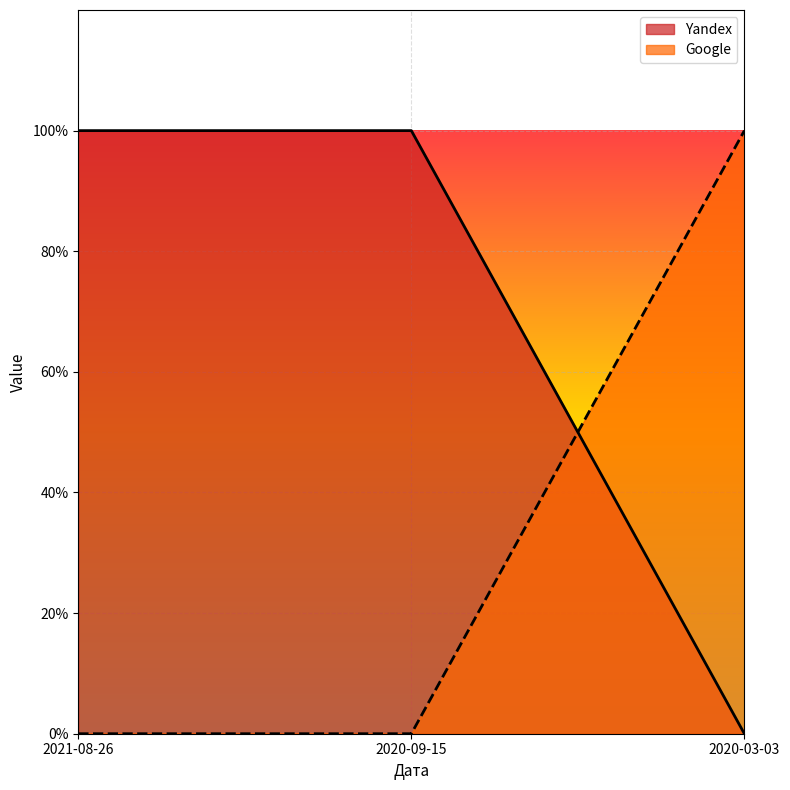

How many values in the Yandex series are below 1?

1